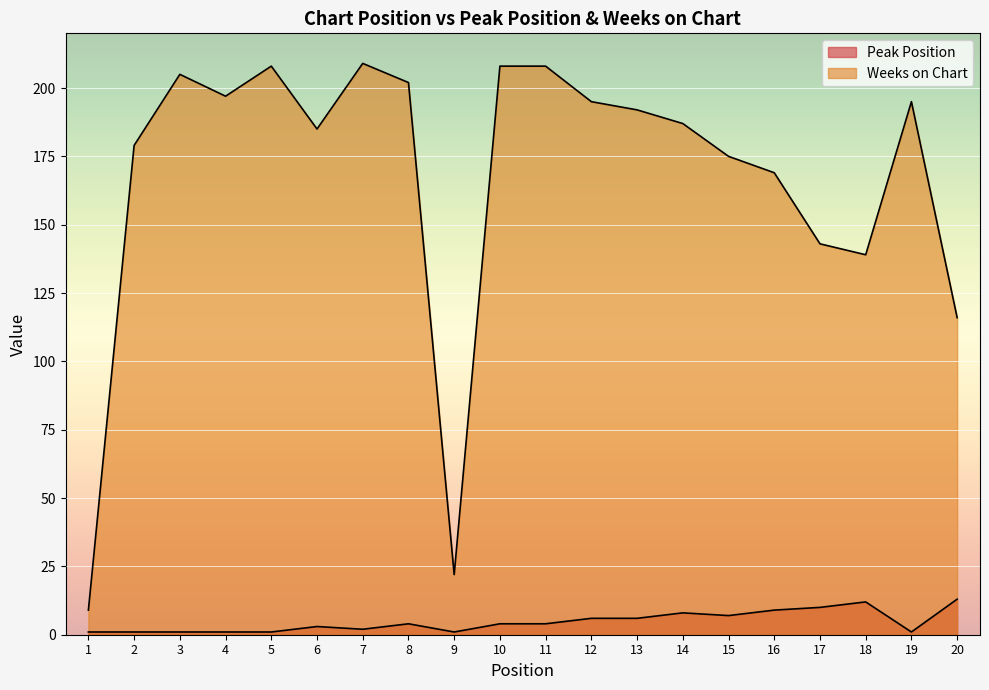

What is the difference between the maximum and minimum values in the Peak Position series?

12